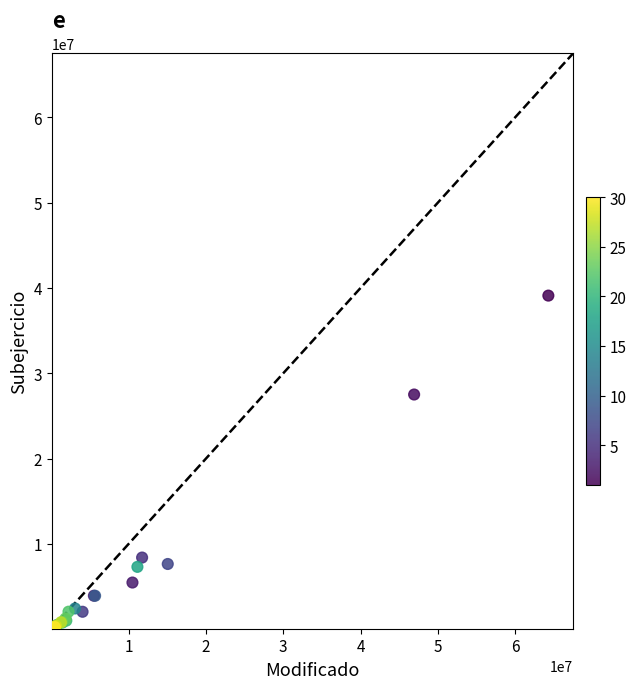

What Y value in the scatter plot is closest to 19577182?

27505044.0